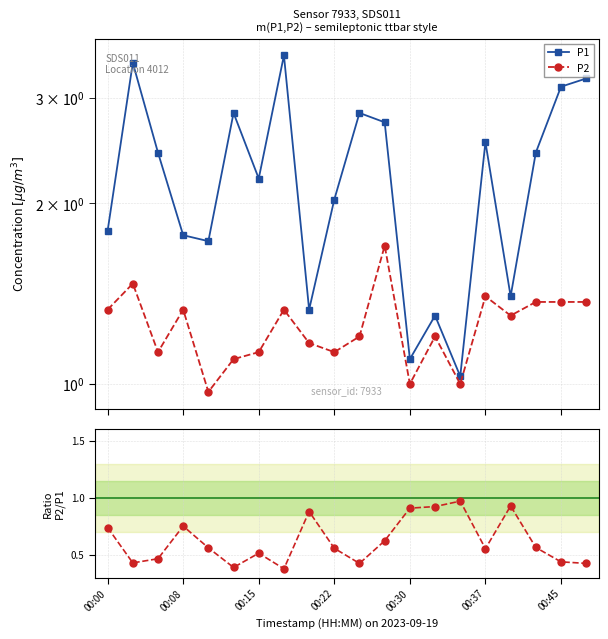

List the labels in order of P2 / P1 value, largest first.

14, 16, 13, 12, 8, 00:22, 00:00, 11, 17, 00:30, 9, 15, 00:45, 00:15, 18, 00:08, 19, 10, 00:37, 7